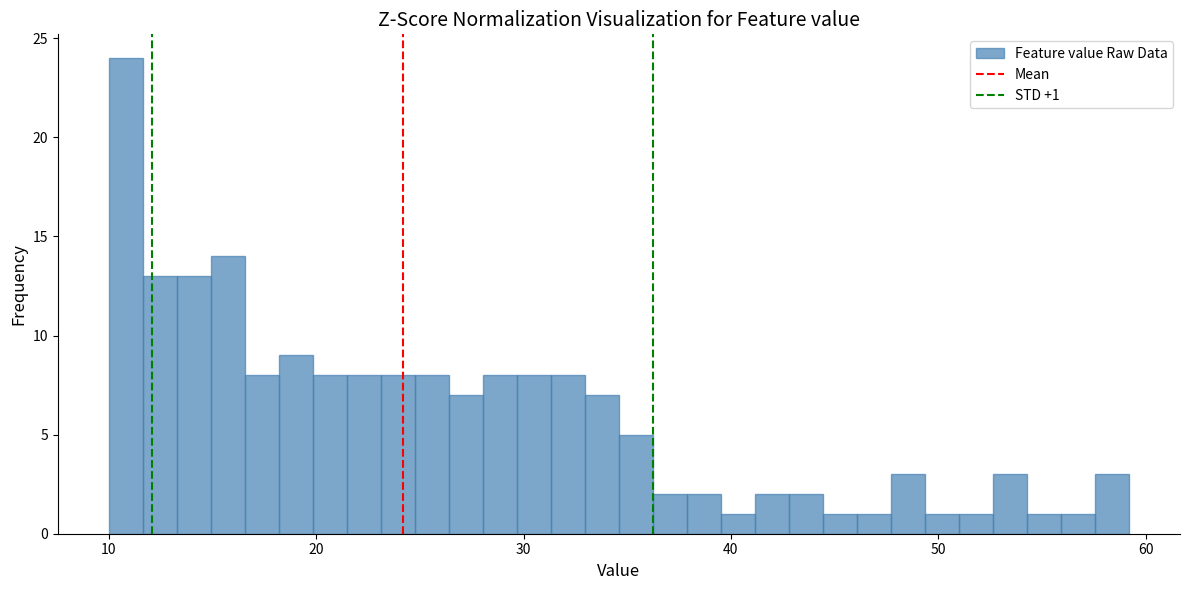

Around what value on the x-axis is the tallest bar? Give the approximate position of its centre, as read against the axis.

11